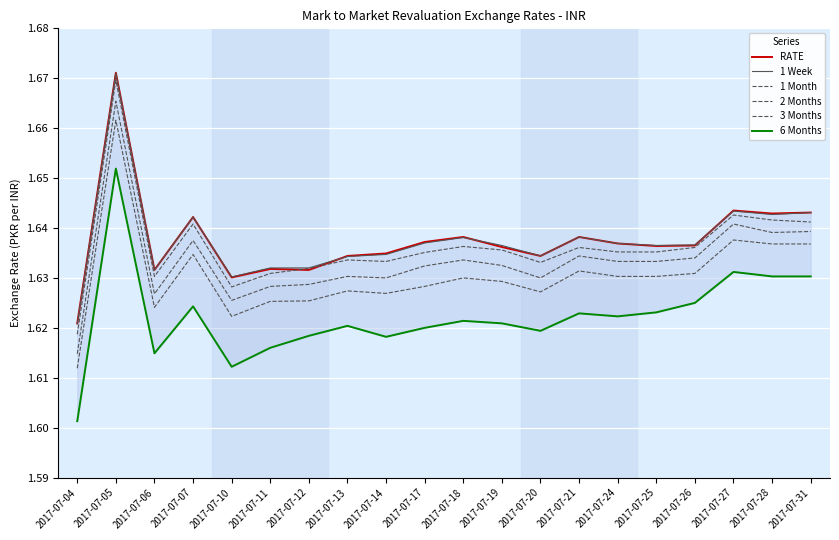

List the series in order of their peak value, highest first.

RATE, 1 Week, 1 Month, 2 Months, 3 Months, 6 Months